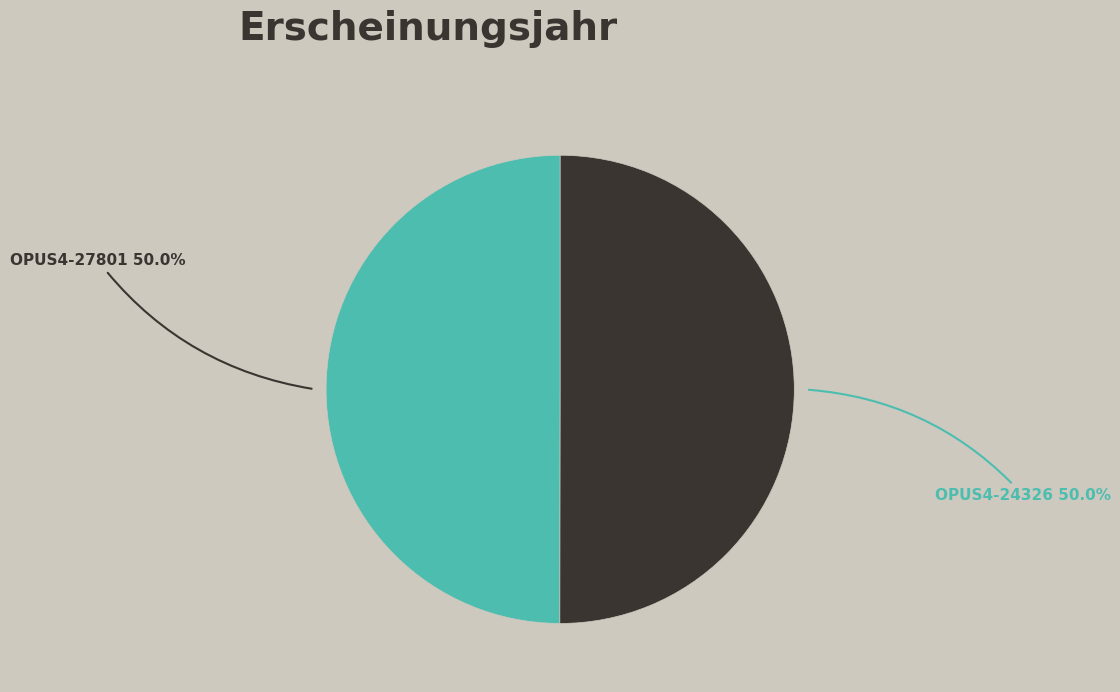

What is the largest slice in the pie chart?

OPUS4-24326